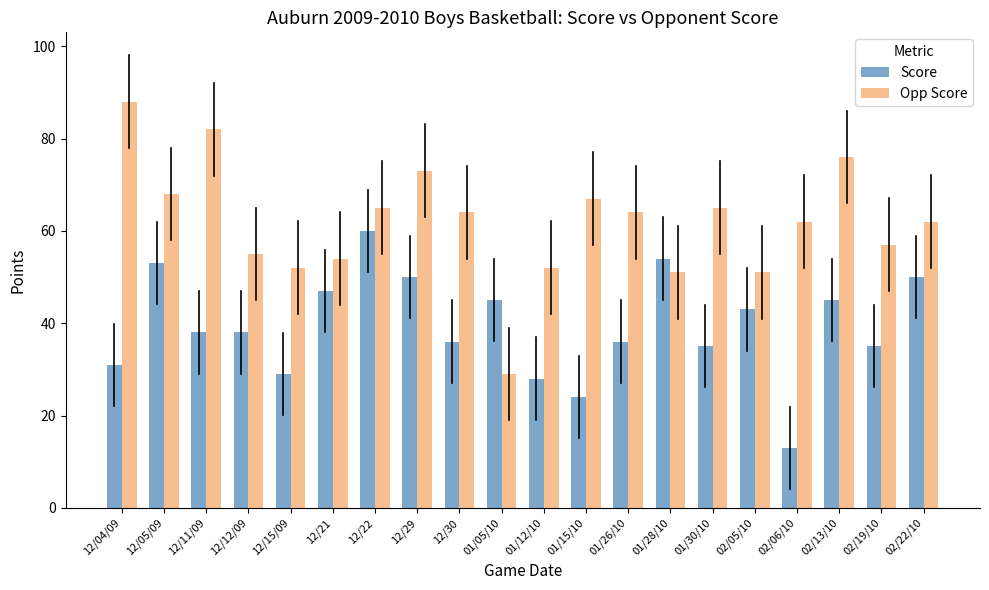

What is the value of the Score bar at the 14th from the left?

54